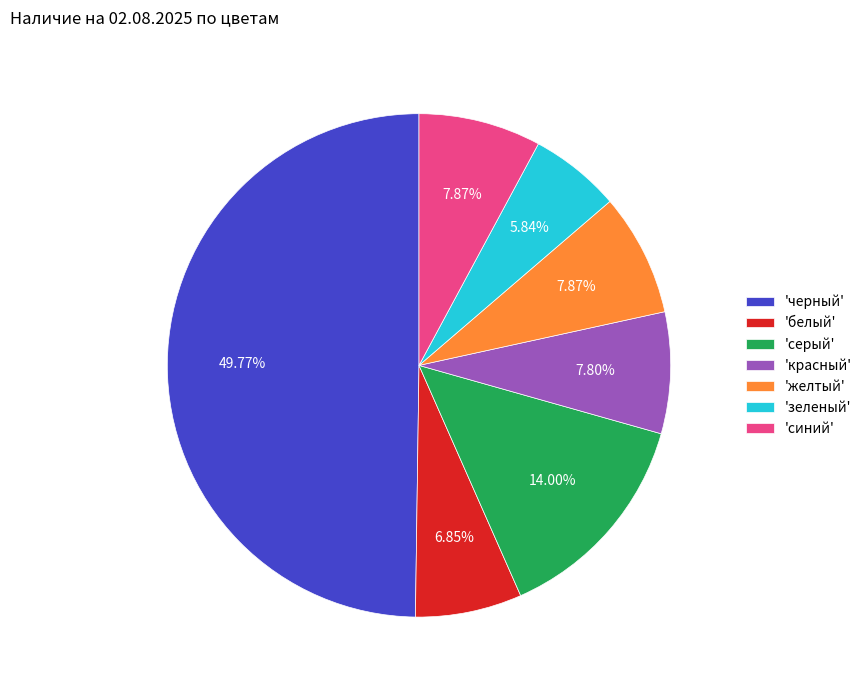

Does 'белый' represent more than half of the total?

No